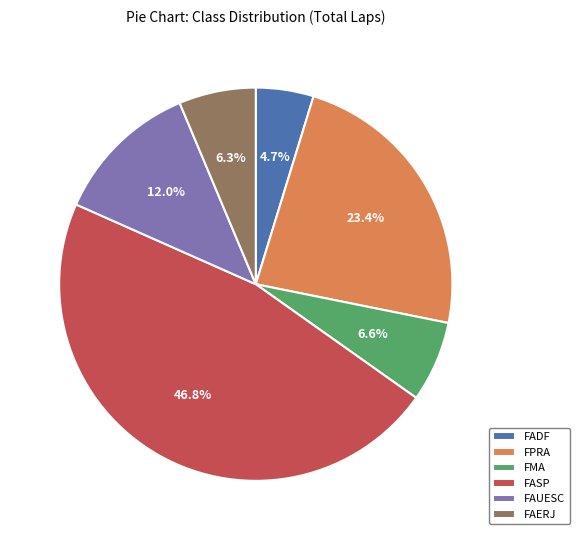

How much of the chart is everything except FAERJ?

93.7%